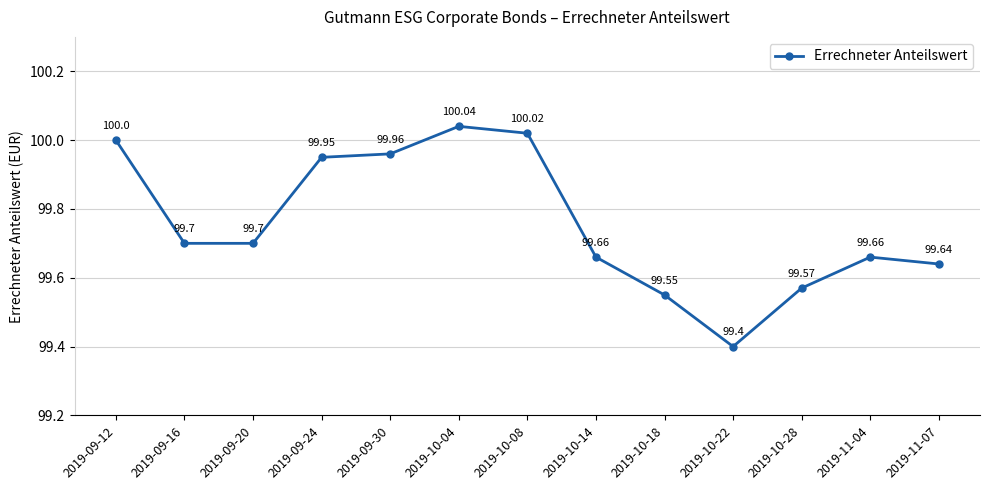

What position from the left is 2019-11-04?

12